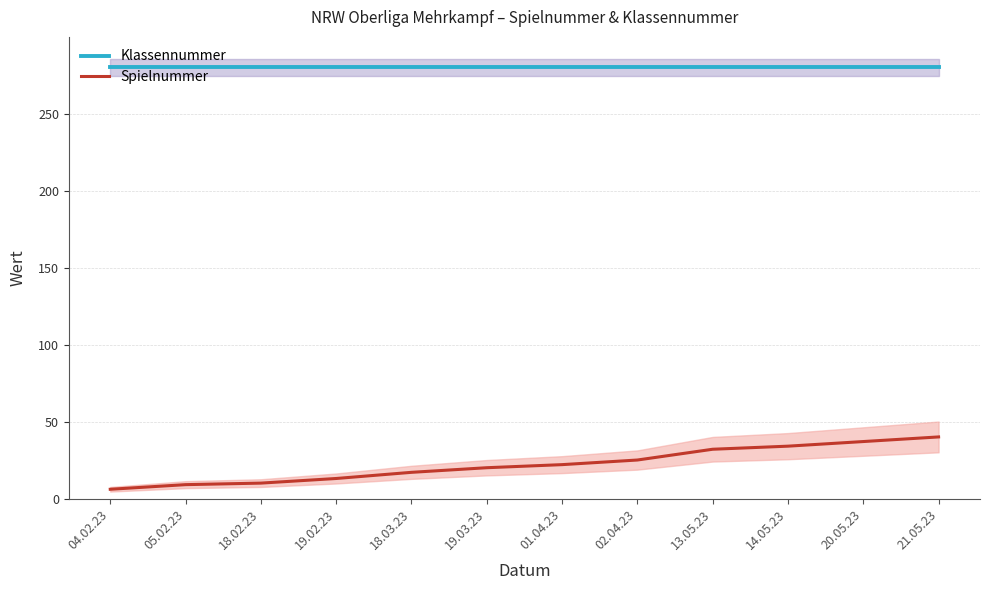

What are all the series names shown in the legend?

Klassennummer, Spielnummer